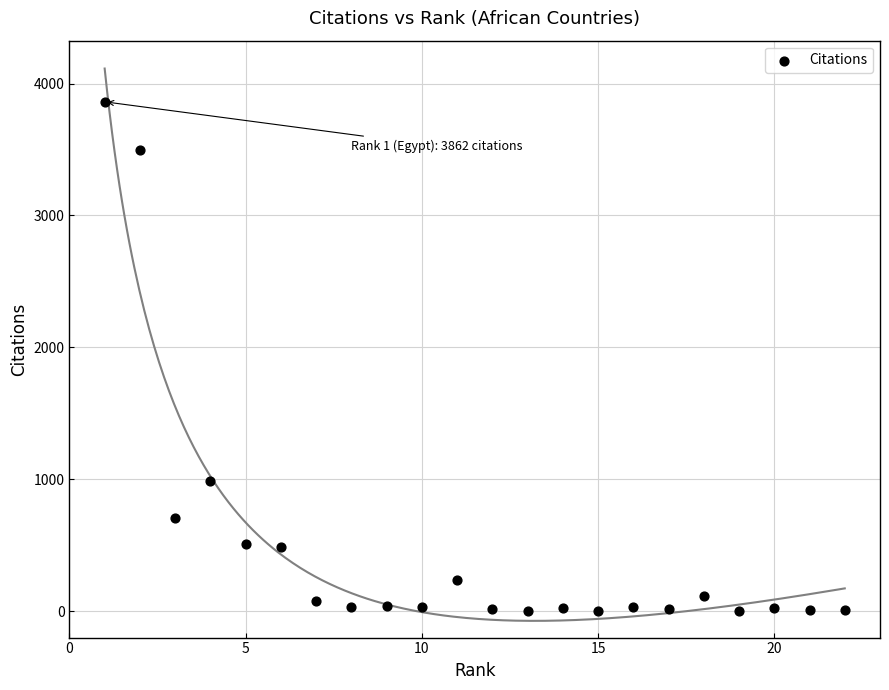

What is the range of Y values (max minus min)?

3859